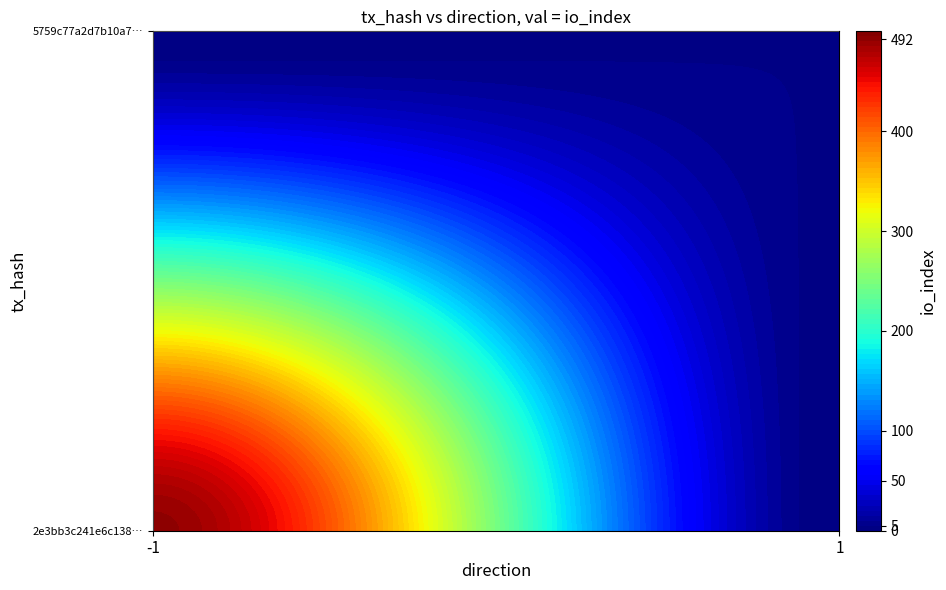

Reading left to right, what are all the values shown in this chart?

2e3bb3c241e6c138f2ce858ad77ee8957eeb03d: direction=-1	io_index=492
5759c77a2d7b10a729648d772bf9bd6aaa2a3e0: direction=1	io_index=5